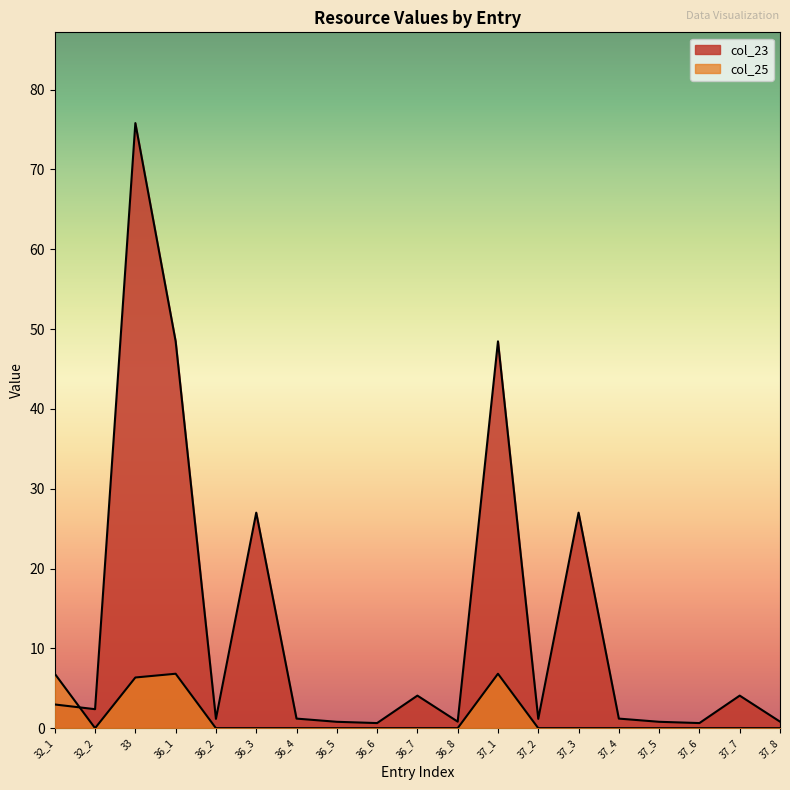

What is the average value of the col_23 series?

13.1